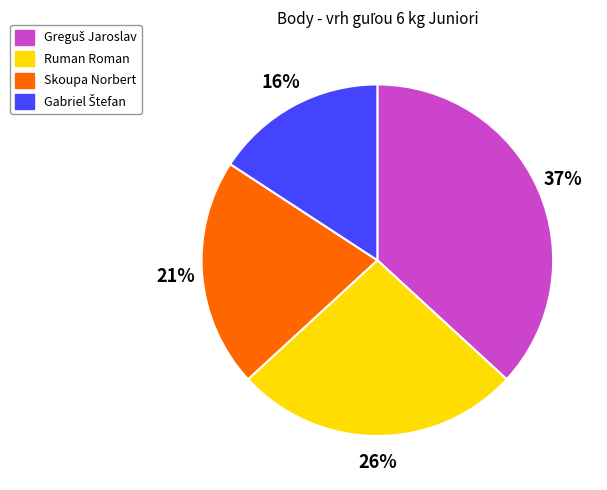

To the nearest percent, what is the average slice percentage?

25%